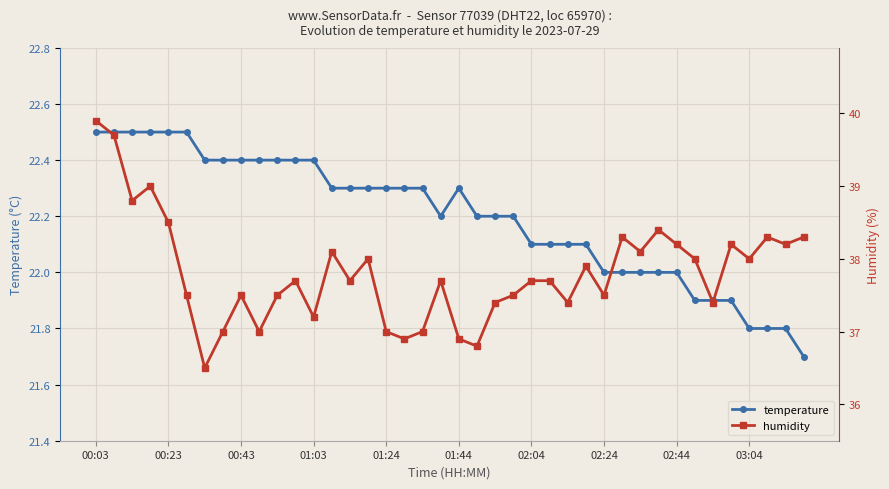

True or false: temperature has a value of 31.6 at 01:24.

False